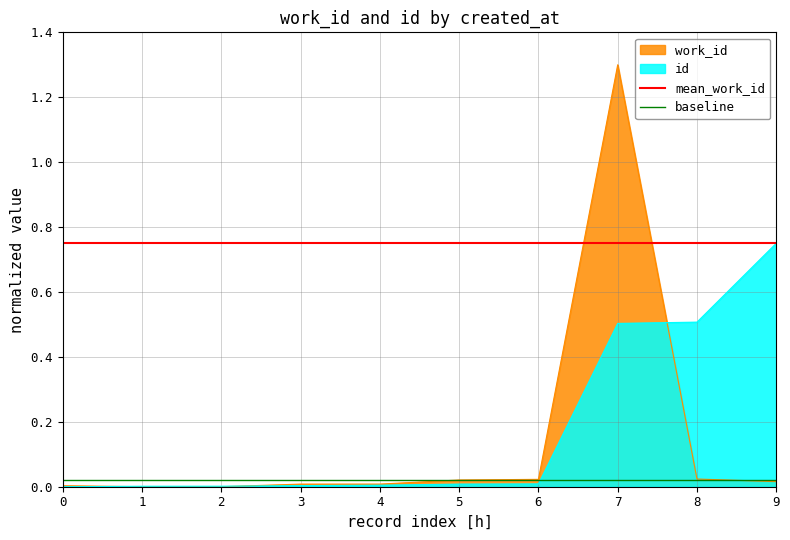

True or false: baseline and mean_work_id cross at least once.

False